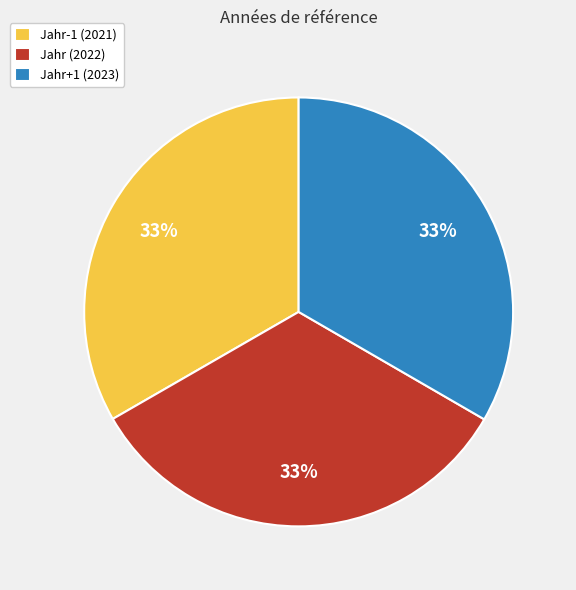

Combined, do Jahr+1 (2023) and Jahr-1 (2021) account for over 50%?

Yes